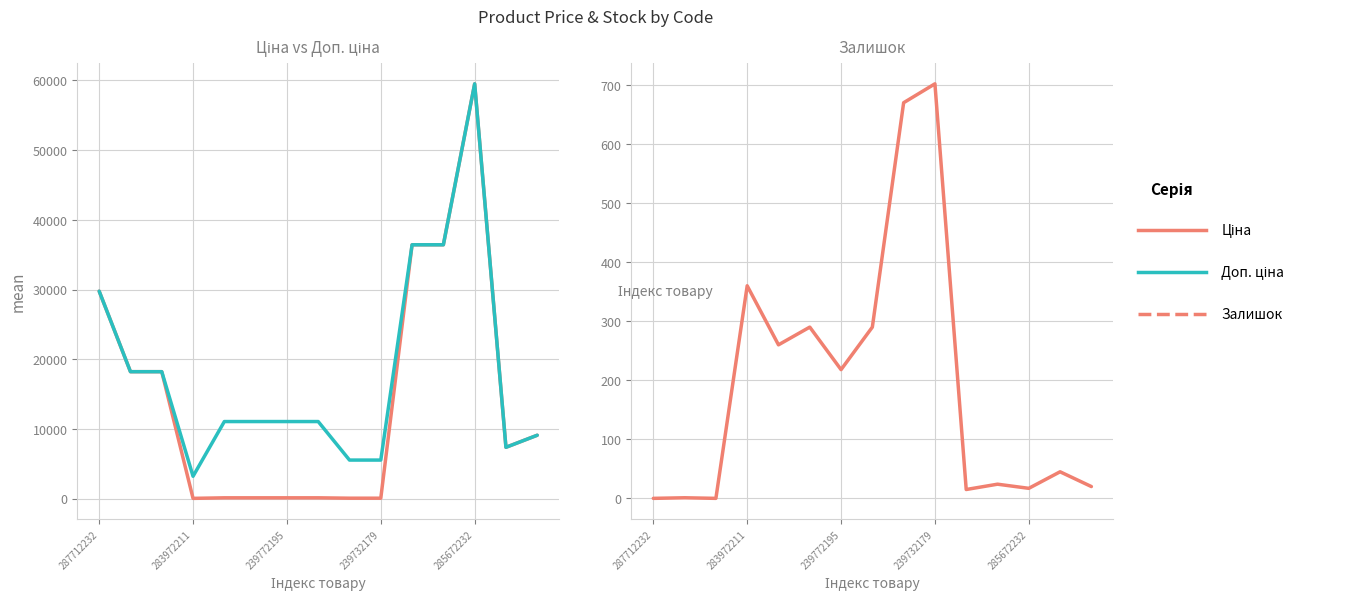

Rank the series by their maximum value, from lowest to highest.

Залишок, Ціна, Доп. ціна